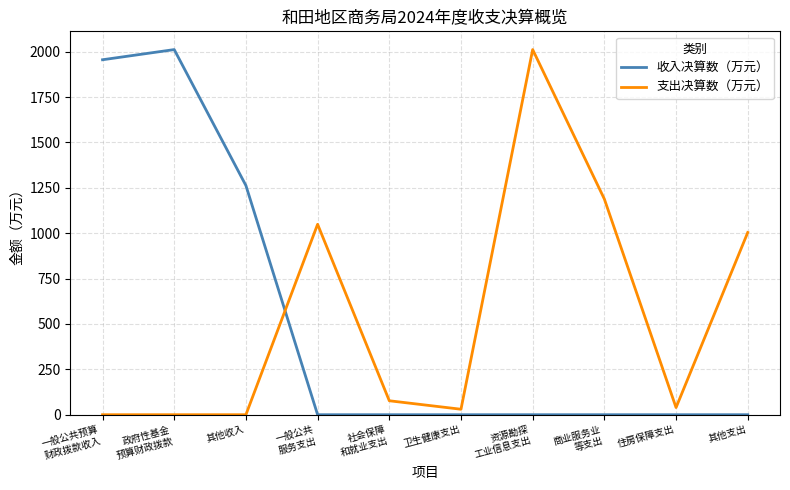

Where does the 支出决算数（万元） series first go above 76?

一般公共
服务支出